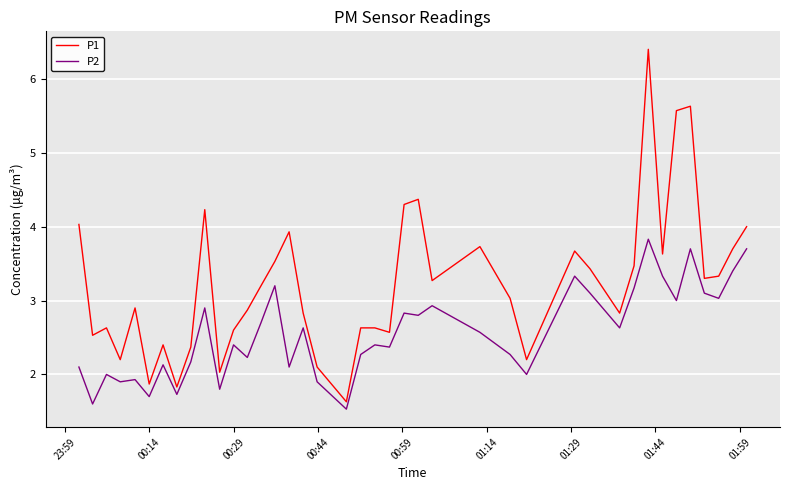

What is the difference between the maximum and minimum values in the P1 series?

4.8